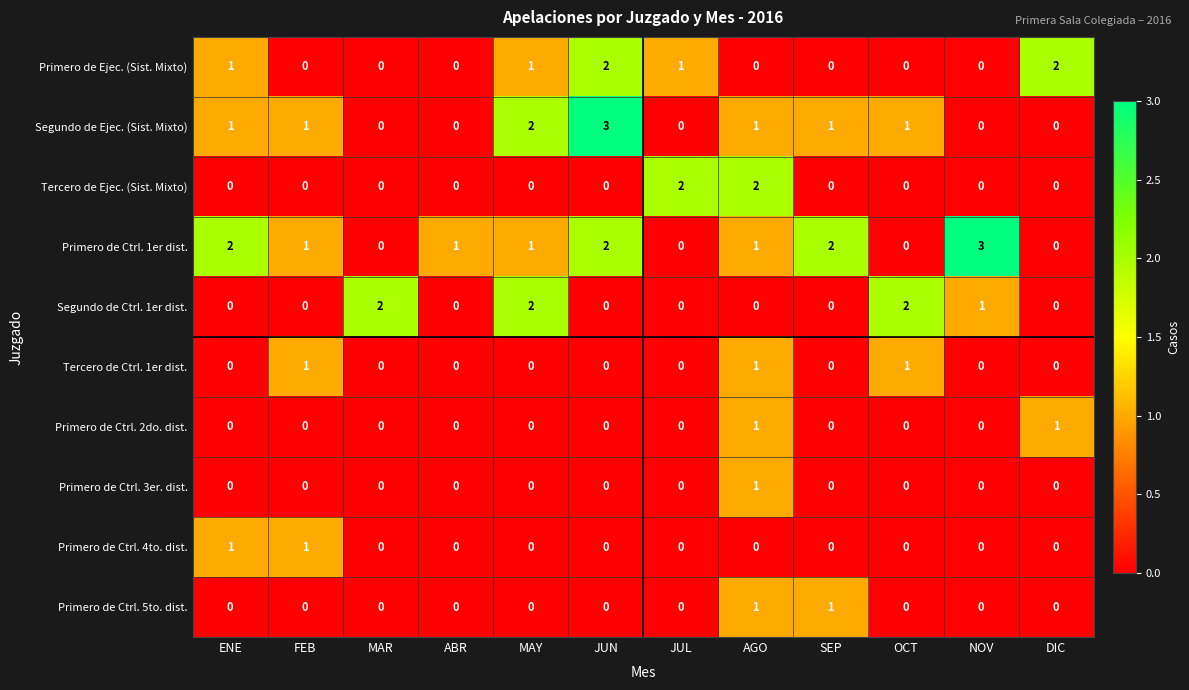

What is the sum of all Segundo de Ejec. (Sist. Mixto) values?

10